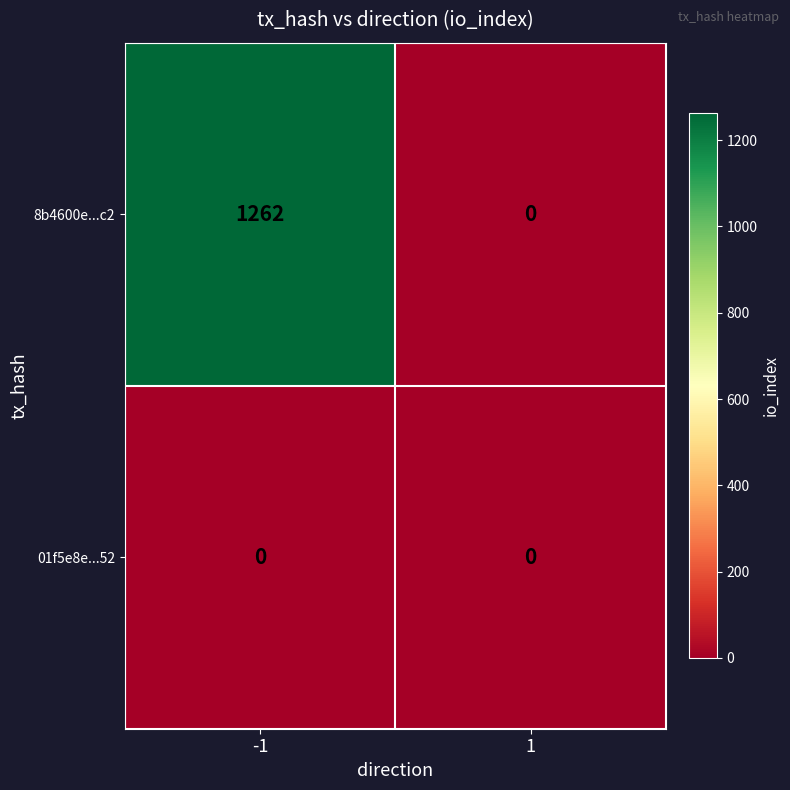

What is the total value across all series at -1?

1262